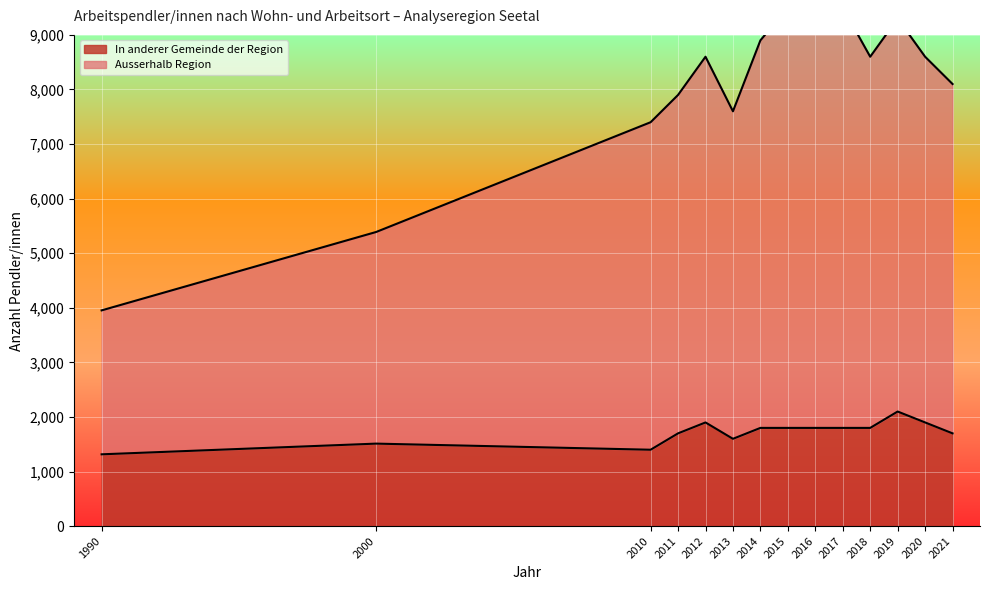

What is the difference between the Ausserhalb Region values at 2017 and 2016?

100